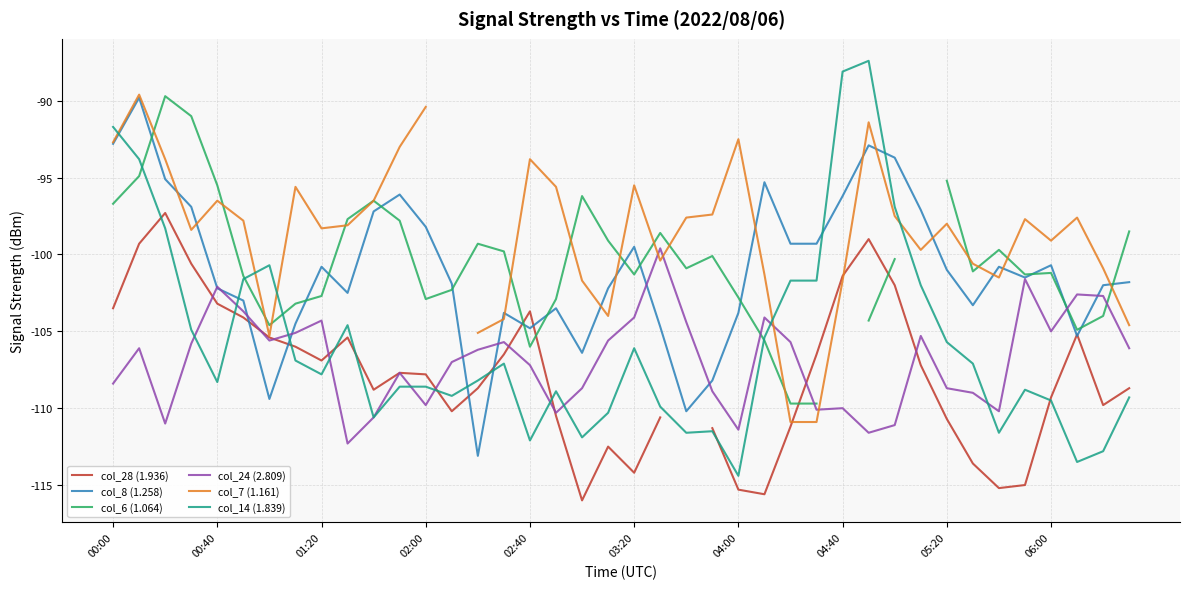

The col_8 (1.258) series shows -131.9 at 01:20. True or false?

False